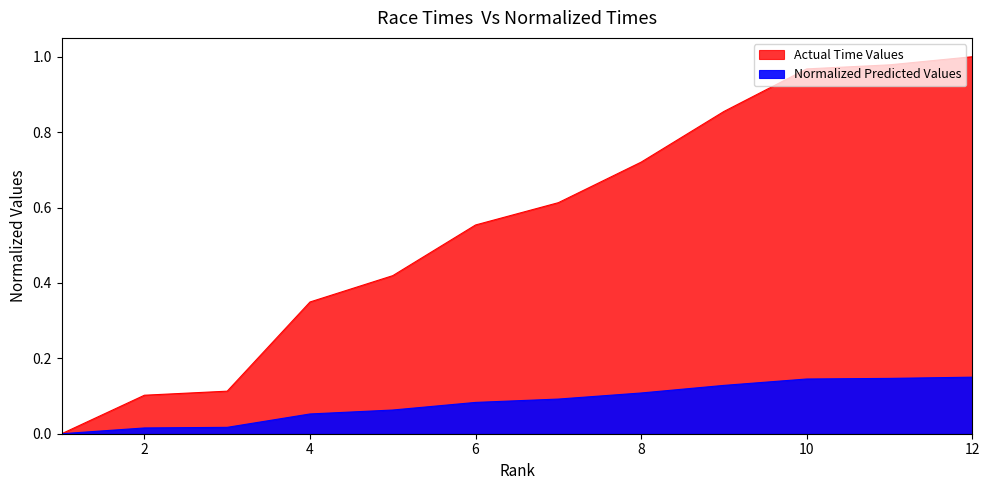

Which series has the largest total across all categories?

Actual Time (s)